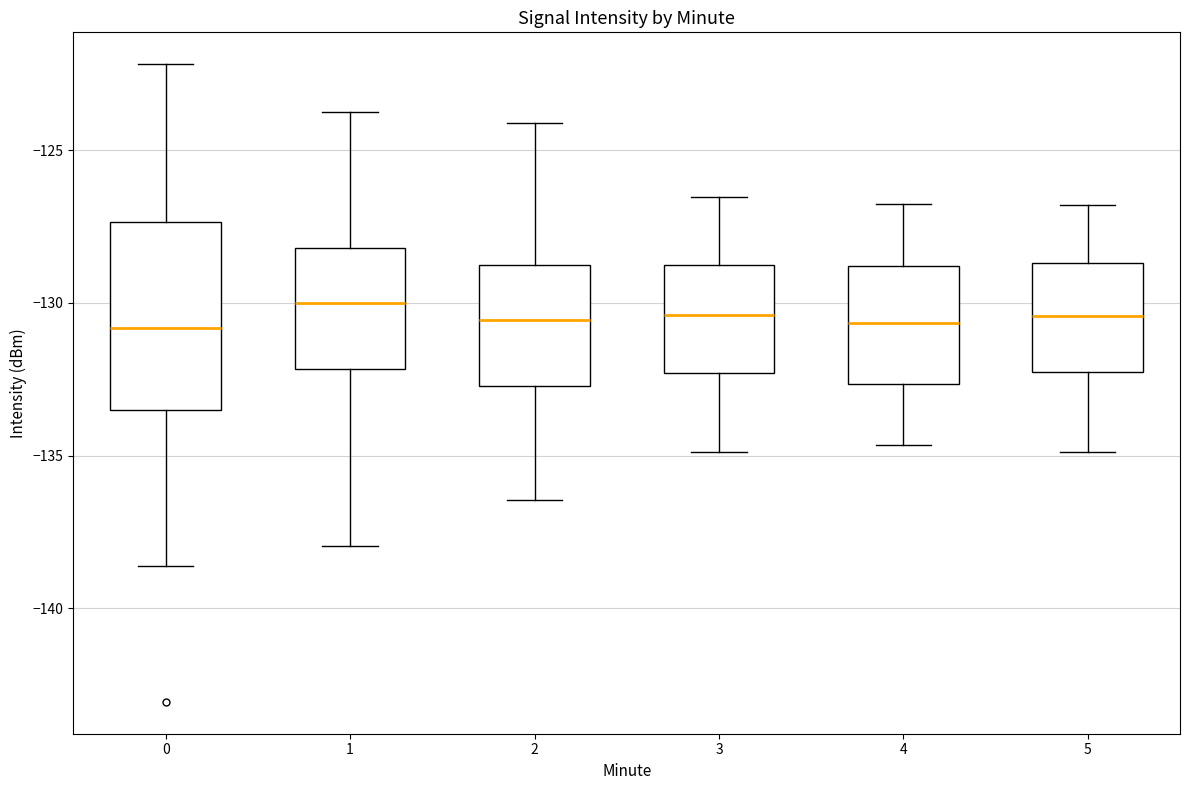

Reading left to right, transcribe this box plot: for each box, give where its median line is, the range the box spans, and where its two whiskers end, as read against the y-axis. The values are not printed on the chart, so give them approximately, as read against the axis.

0: median -131.0, box -133.5 to -127.5, whiskers -138.5 to -122.0
1: median -130.0, box -132.0 to -128.0, whiskers -138.0 to -124.0
2: median -130.5, box -132.5 to -129.0, whiskers -136.5 to -124.0
3: median -130.5, box -132.5 to -129.0, whiskers -135.0 to -126.5
4: median -130.5, box -132.5 to -129.0, whiskers -134.5 to -127.0
5: median -130.5, box -132.5 to -128.5, whiskers -135.0 to -127.0